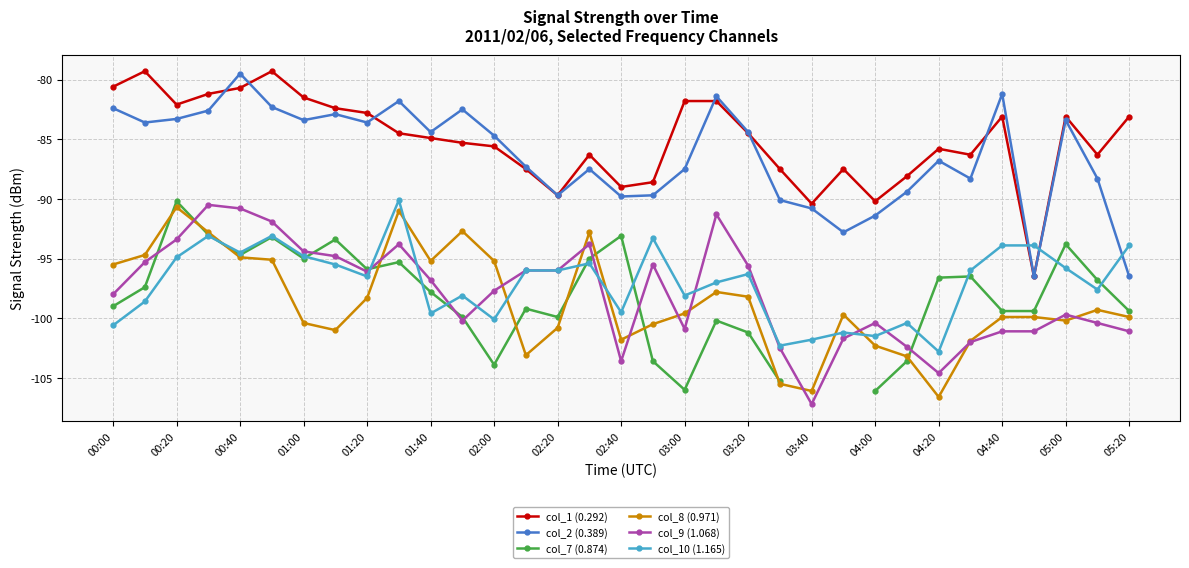

What are all the series names shown in the legend?

col_1 (0.292), col_2 (0.389), col_7 (0.874), col_8 (0.971), col_9 (1.068), col_10 (1.165)